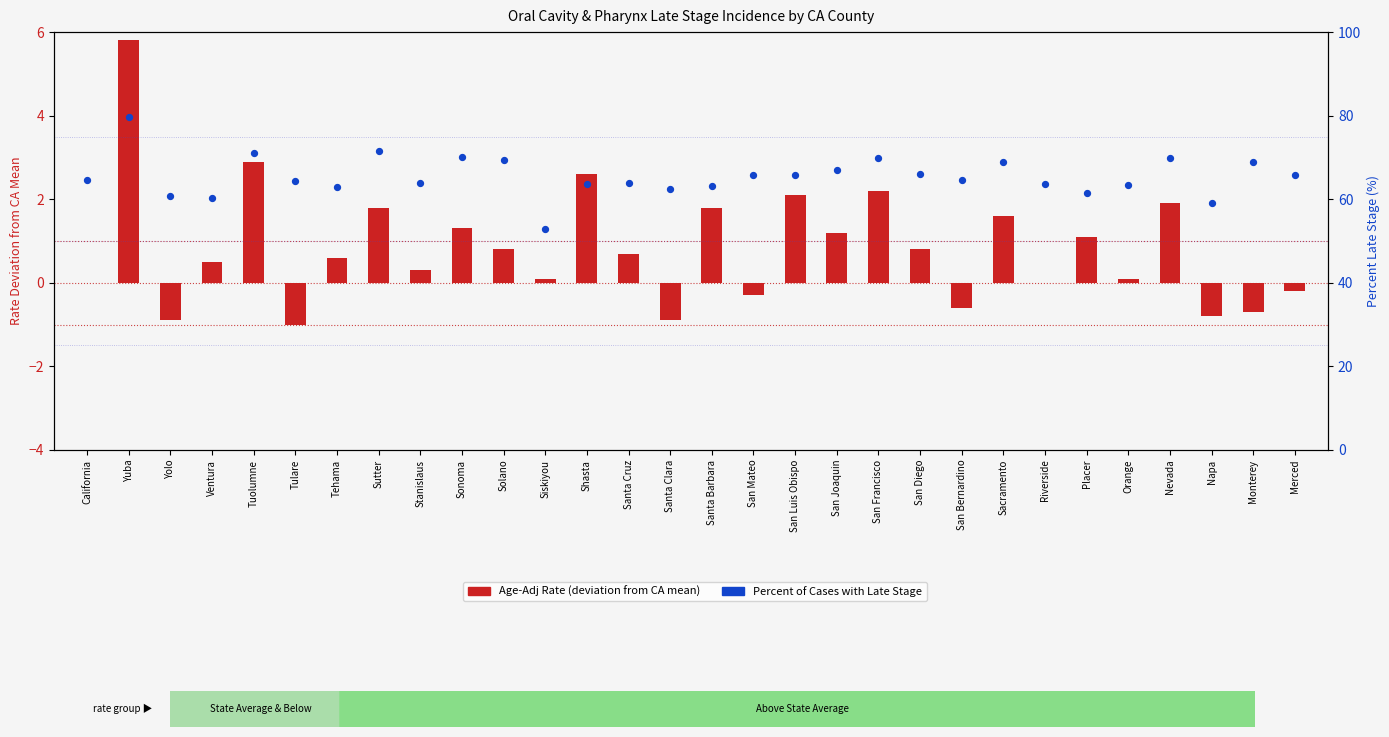

Which series reaches the minimum Y coordinate?

Age-Adj Rate (deviation from CA mean)